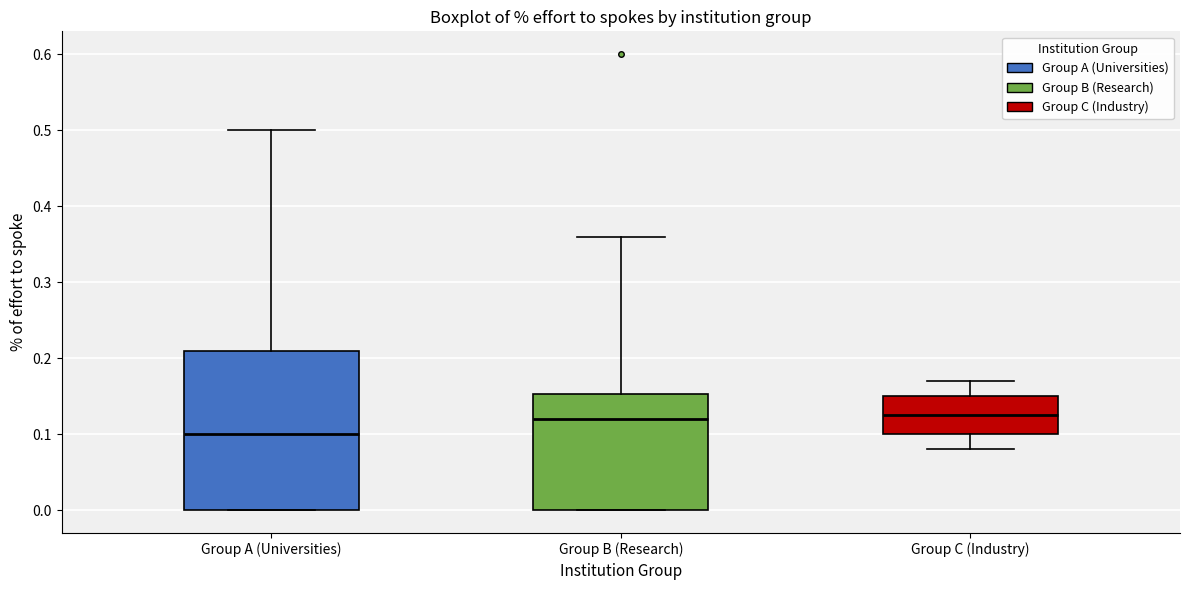

Where does the median line of the box for Group B (Research) sit on the y-axis? The values are not printed on the chart, so give them approximately, as read against the axis.

0.12